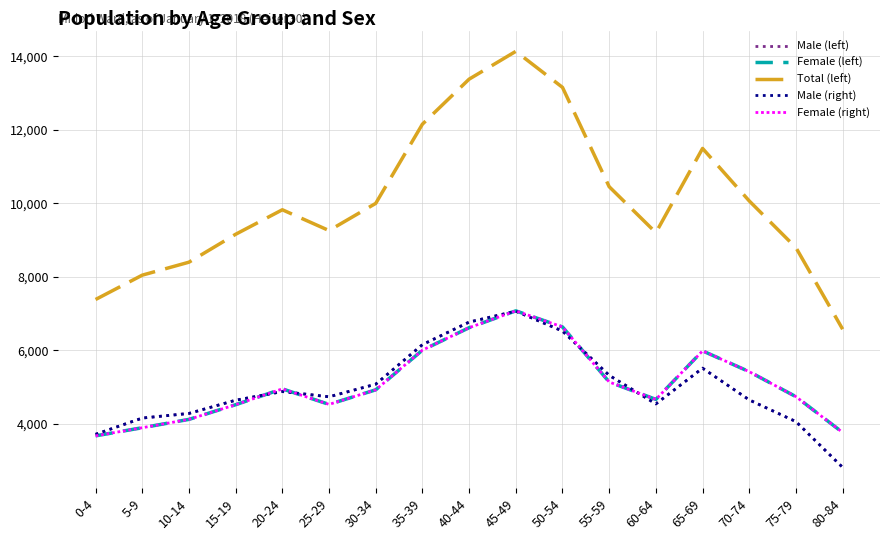

At which label is Female (left) closest to 5371?

70-74